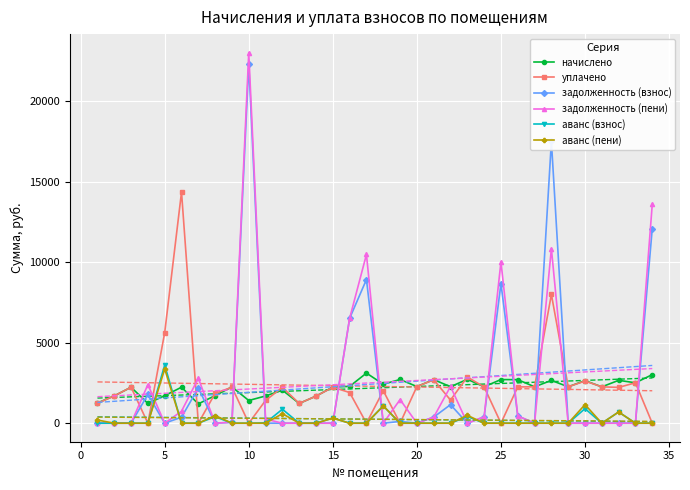

What is the value of the уплачено point at the 1st from the left?

1238.4